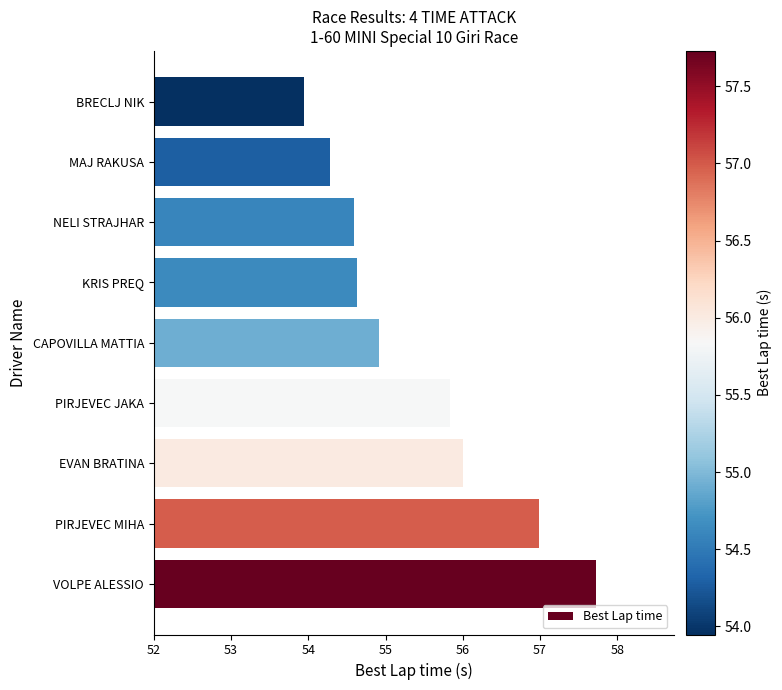

What is the approximate value at CAPOVILLA MATTIA?

54.9